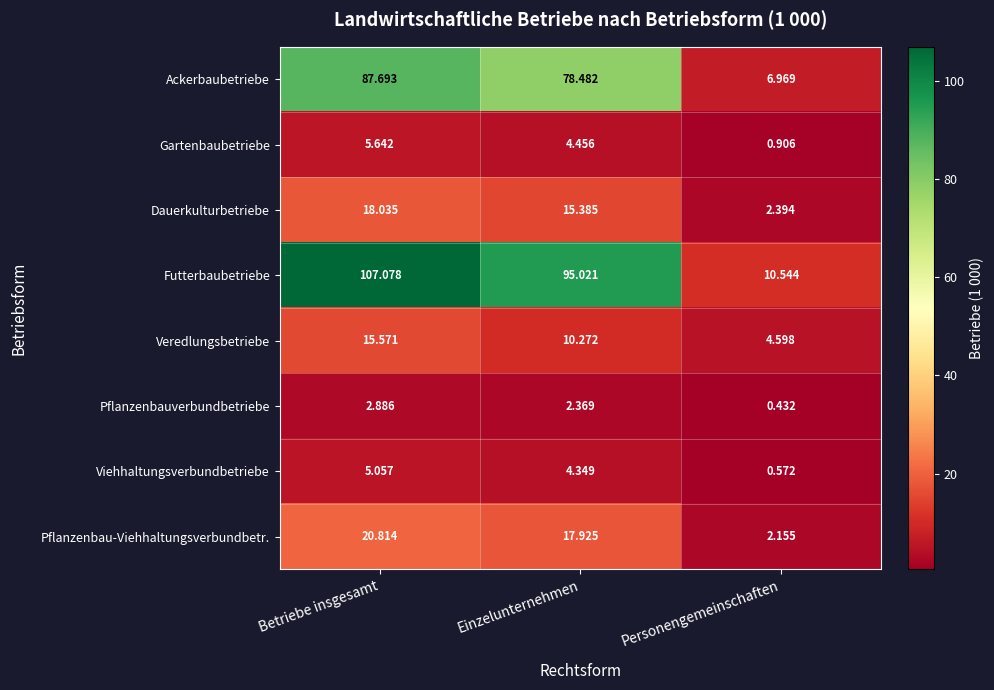

What is the maximum value shown in the chart?

107.1